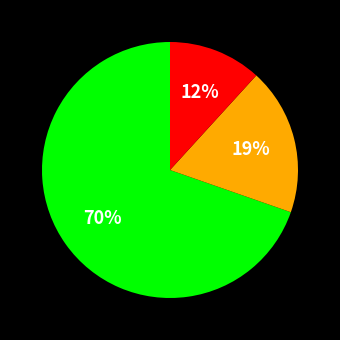

To the nearest percent, what is the average slice percentage?

33%